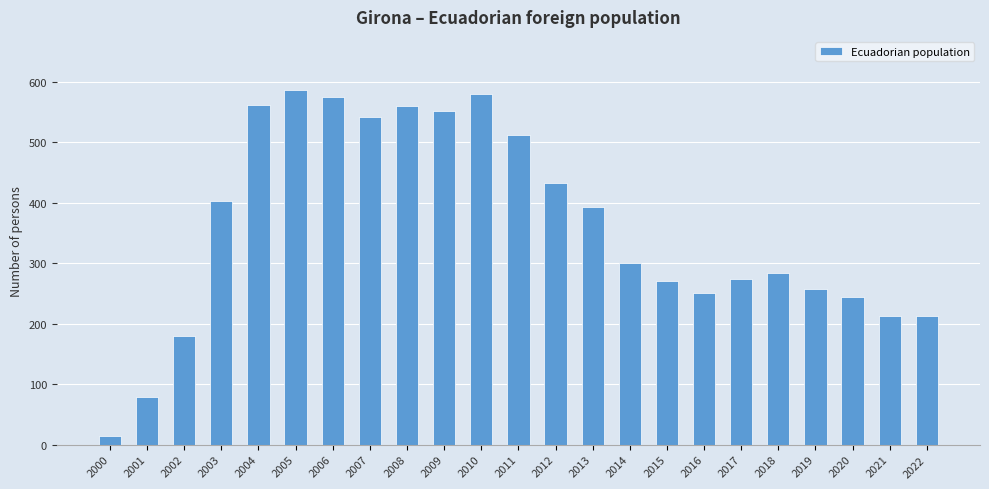

Reading right to left, transcribe all the data shown in this chart.

2022=213	2021=213	2020=244	2019=257	2018=284	2017=273	2016=251	2015=270	2014=301	2013=392	2012=433	2011=512	2010=580	2009=552	2008=559	2007=541	2006=574	2005=586	2004=562	2003=403	2002=180	2001=78	2000=14